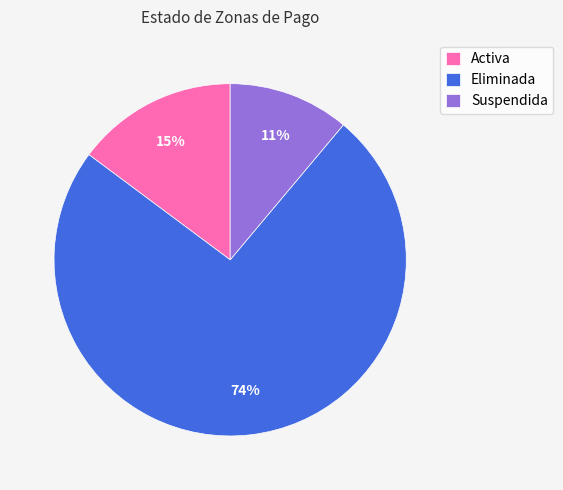

Is there a majority slice in this chart?

Yes